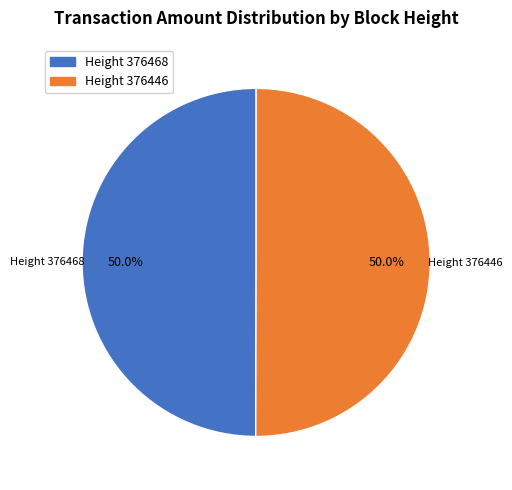

How many segments does this pie chart have?

2